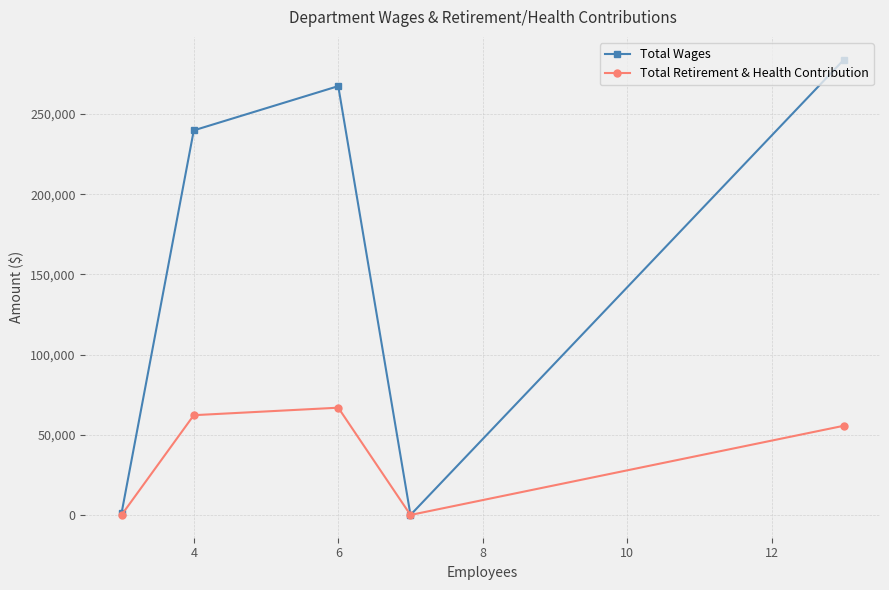

How many lines are shown in the chart?

2